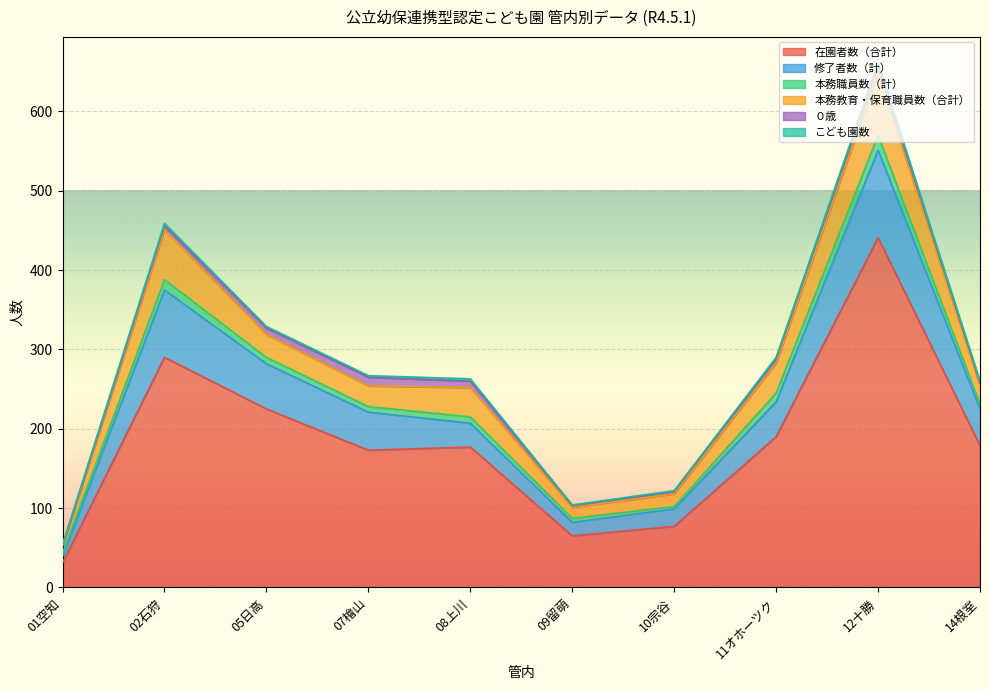

What is the difference between the second highest and second lowest values in the ０歳 series?

8